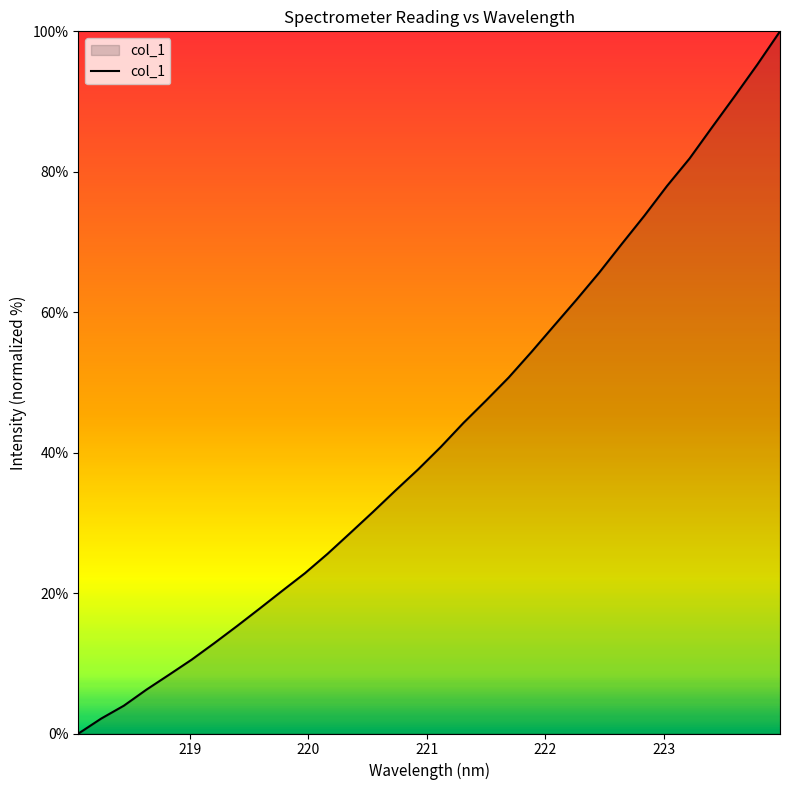

What is the difference between the maximum and minimum values?

100.0